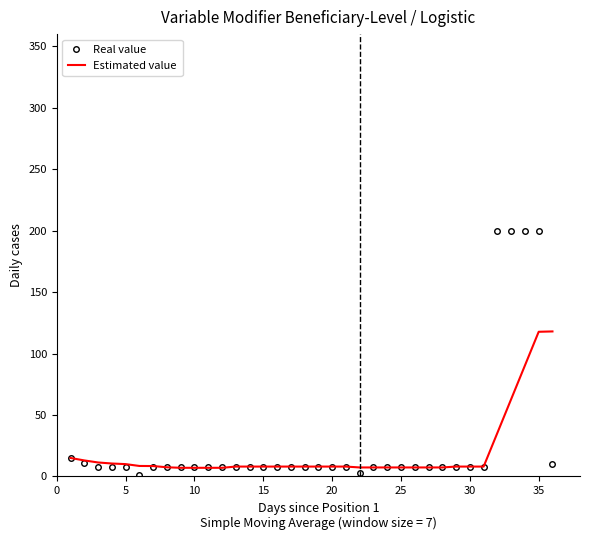

What is the average value of the Real value series?

29.3